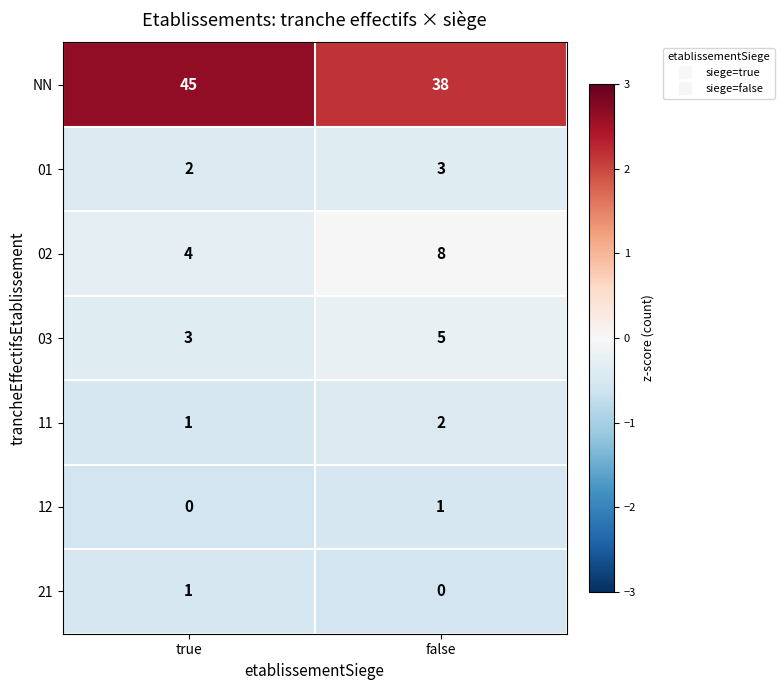

Which label corresponds to the largest value in the chart?

true